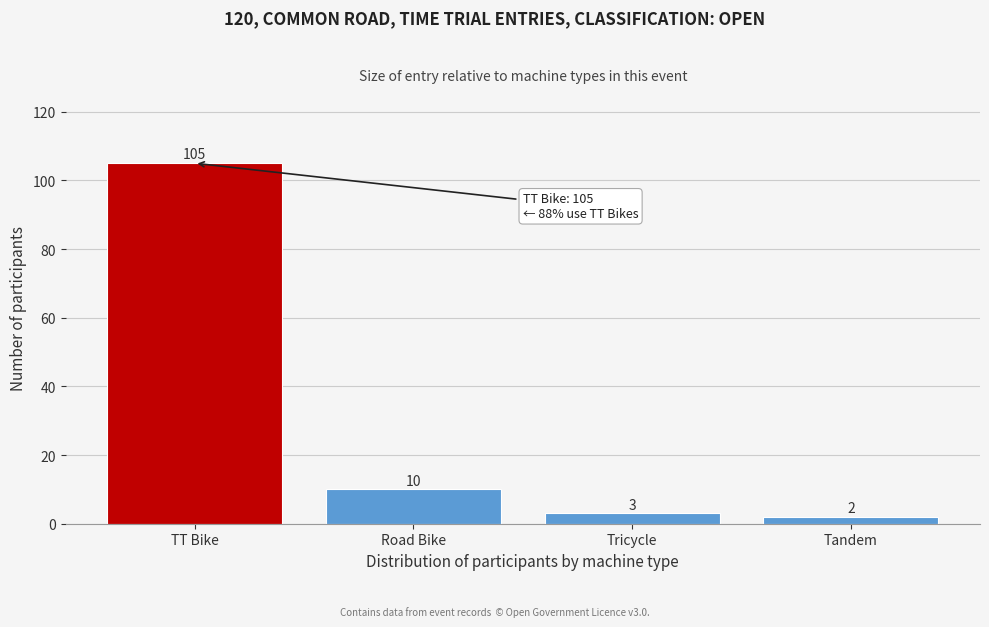

Reading left to right, extract all data points from this chart.

TT Bike=105	Road Bike=10	Tricycle=3	Tandem=2